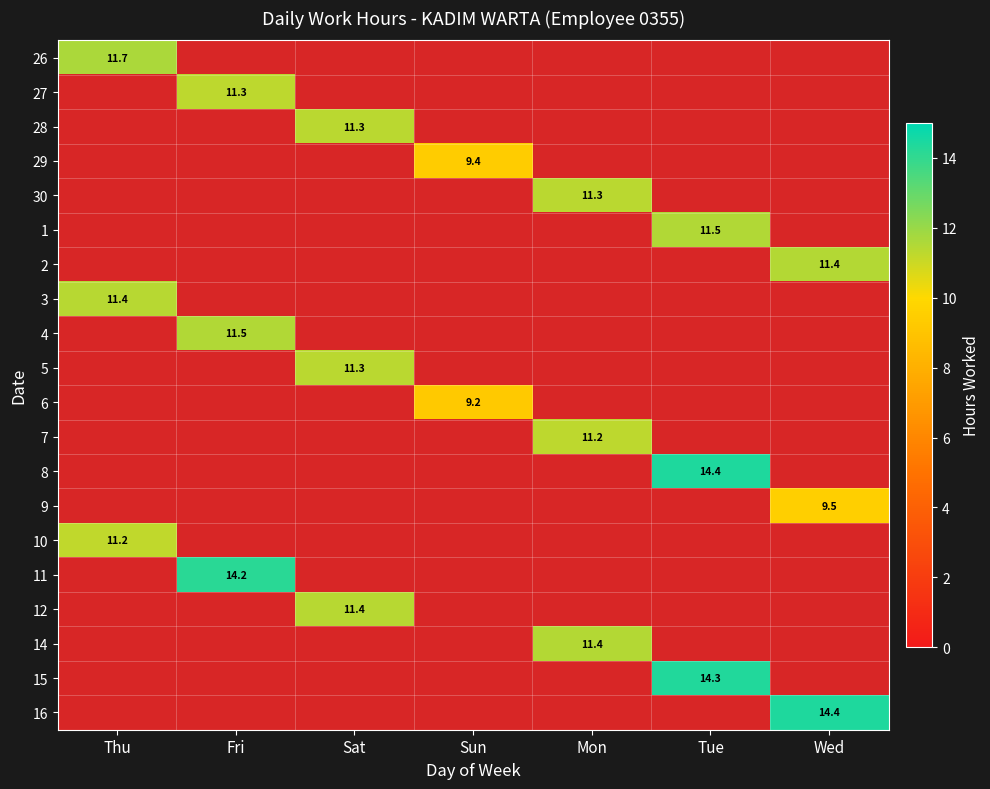

True or false: 9 has a value of -3.8 at Tue.

False